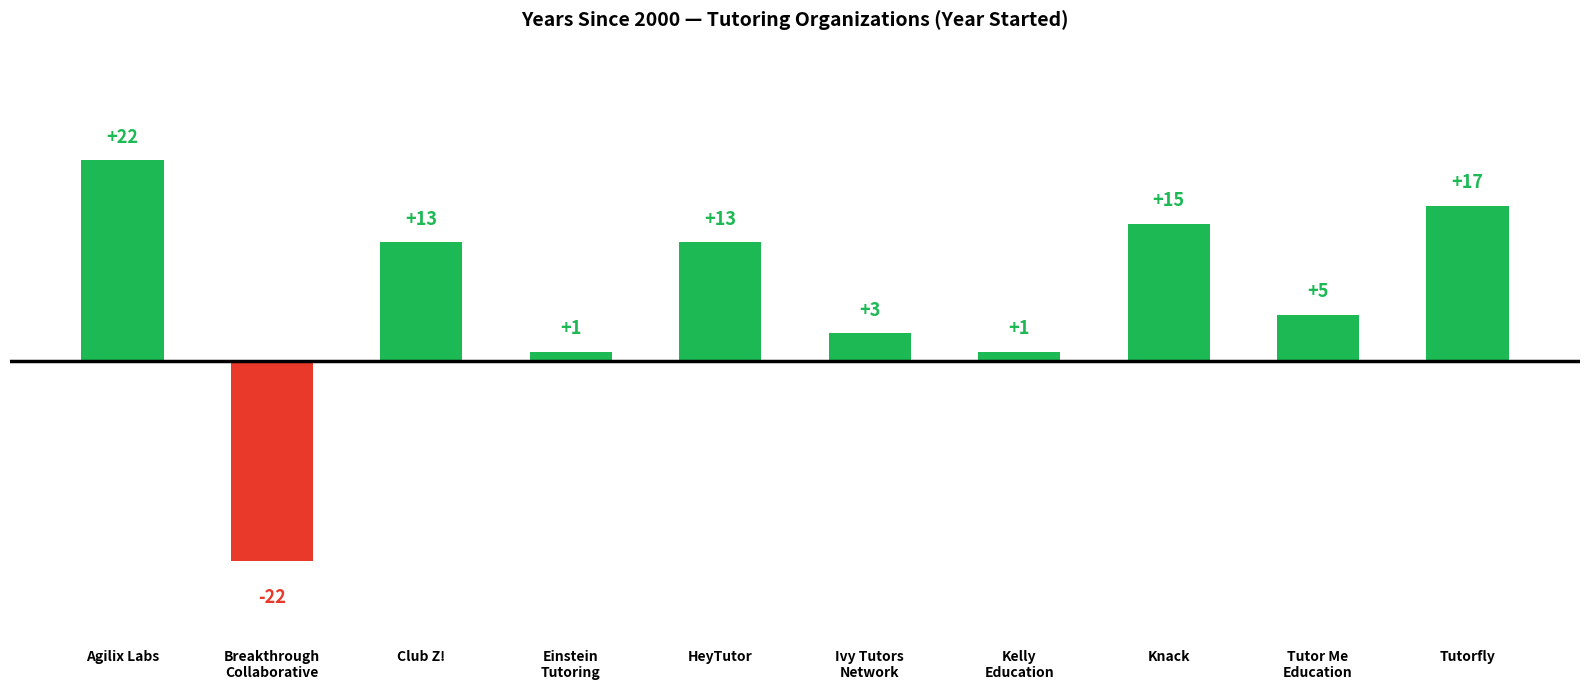

Reading right to left, list all the values displayed in this chart.

17	5	15	1	3	13	1	13	-22	22